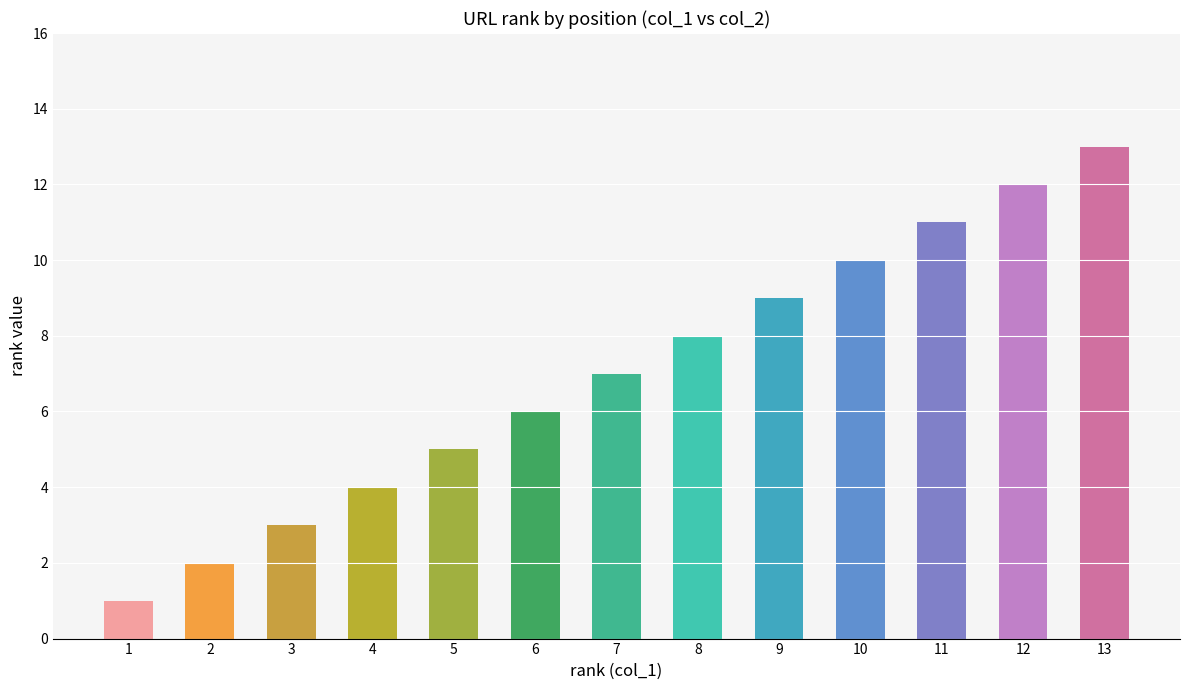

Which label corresponds to the largest value in the chart?

13